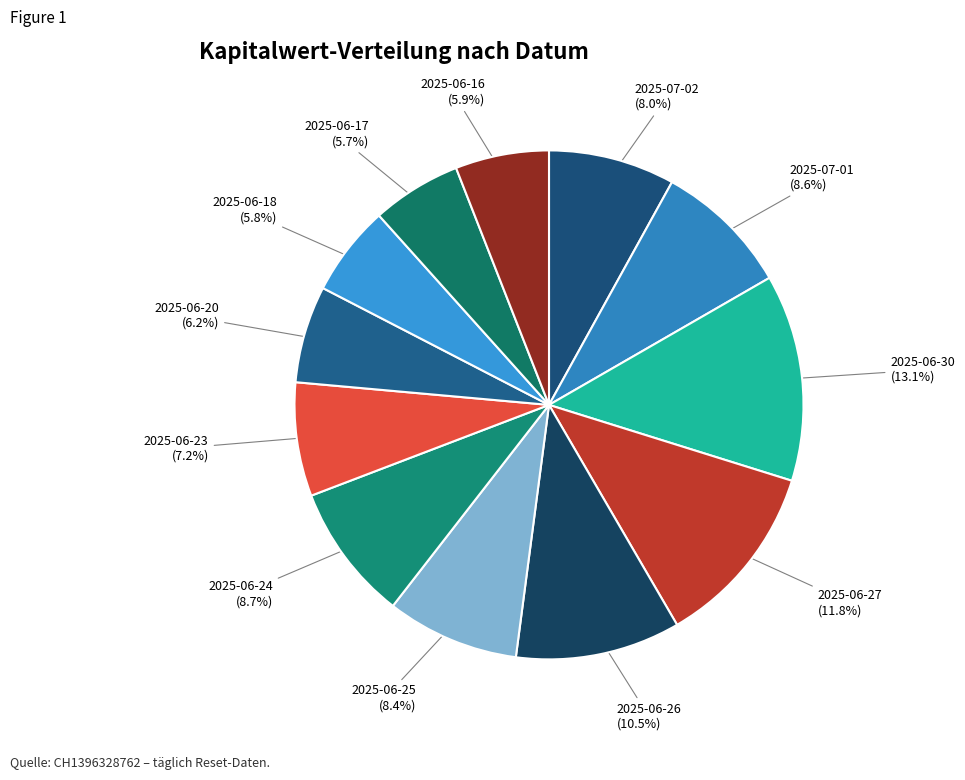

To the nearest percent, what is the difference between the largest and smallest slice percentages?

7%